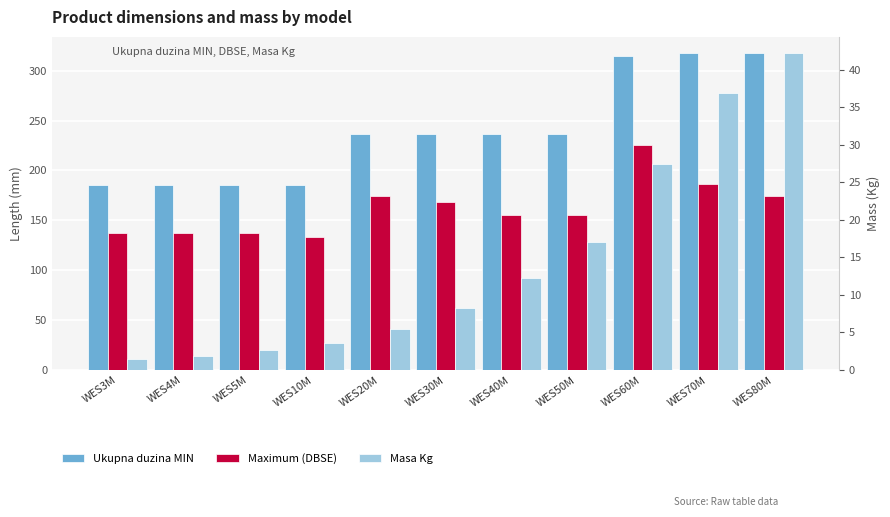

What is the greatest value displayed?

318.0